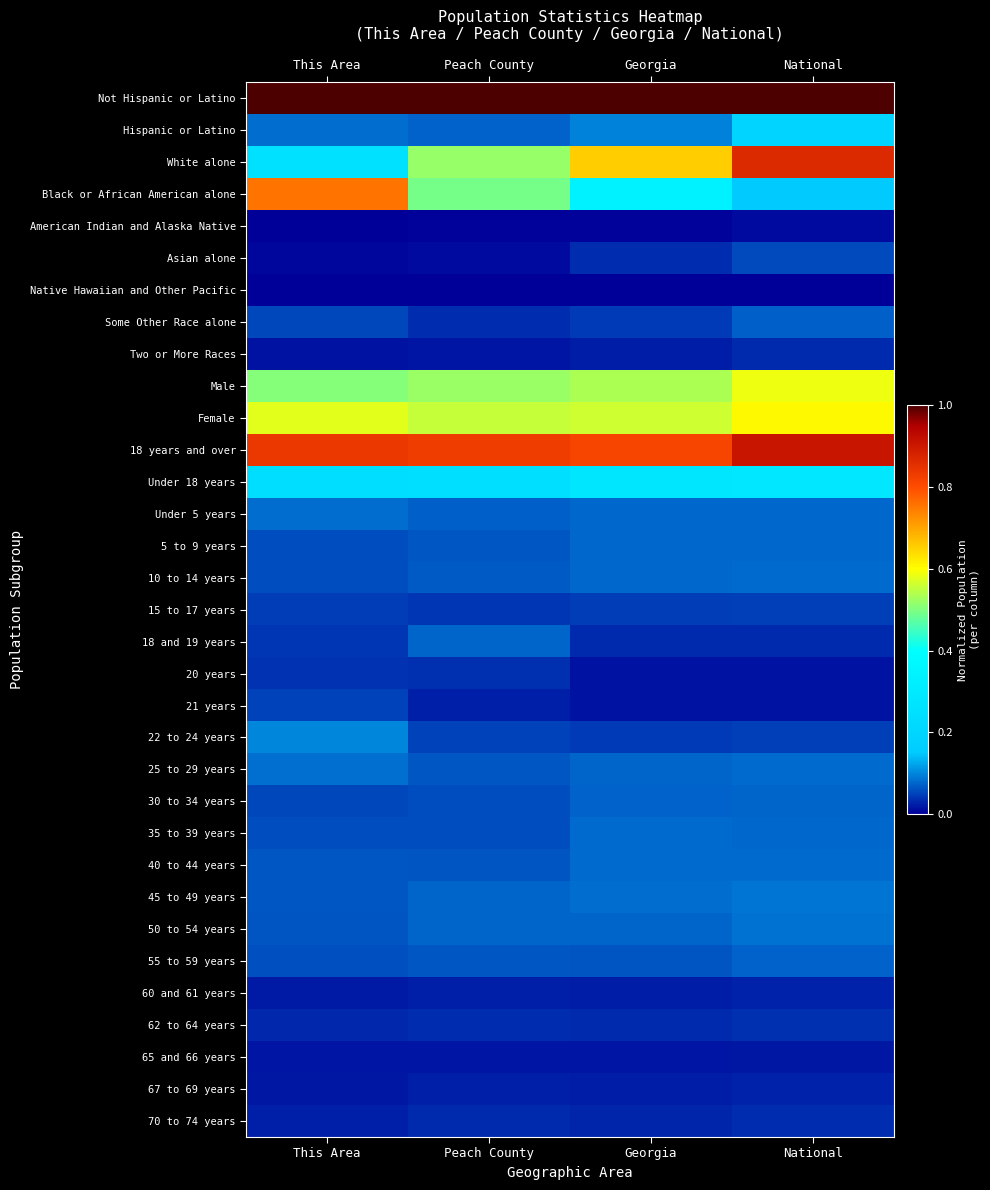

Between This Area and Georgia, which is larger?

This Area